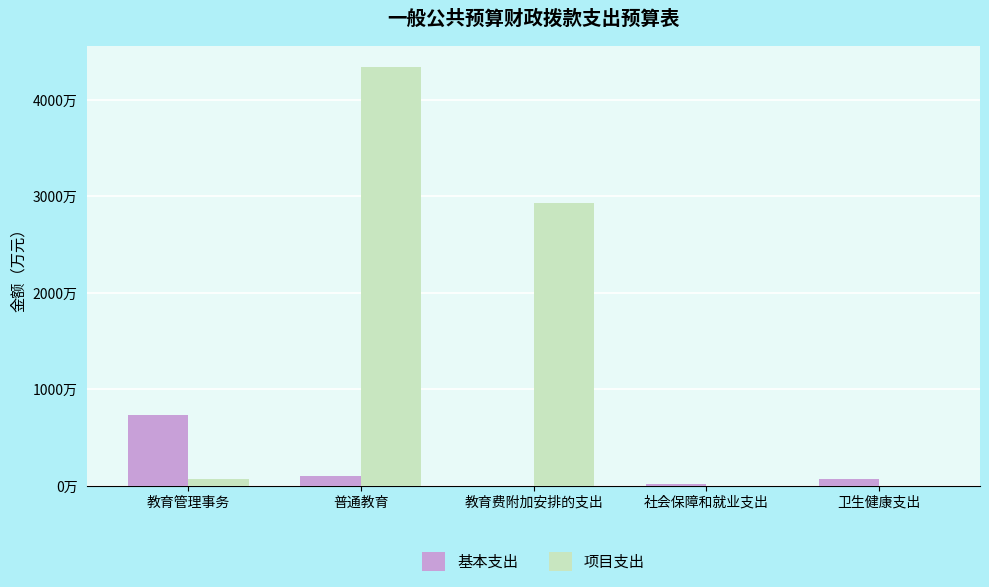

What are all the series names shown in the legend?

基本支出, 项目支出